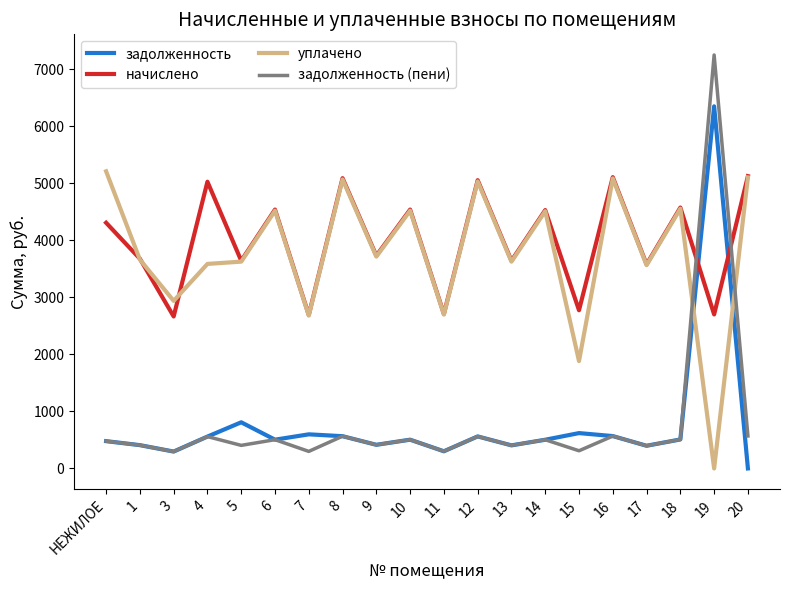

Count the number of data series in this chart.

4